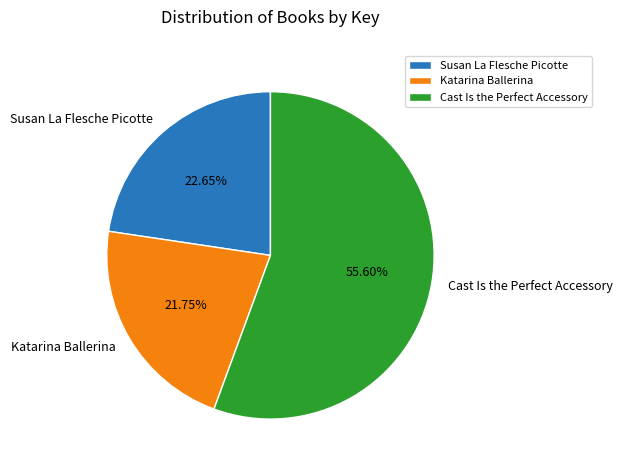

What percentage is the Cast Is the Perfect Accessory slice, to the nearest percent?

56%